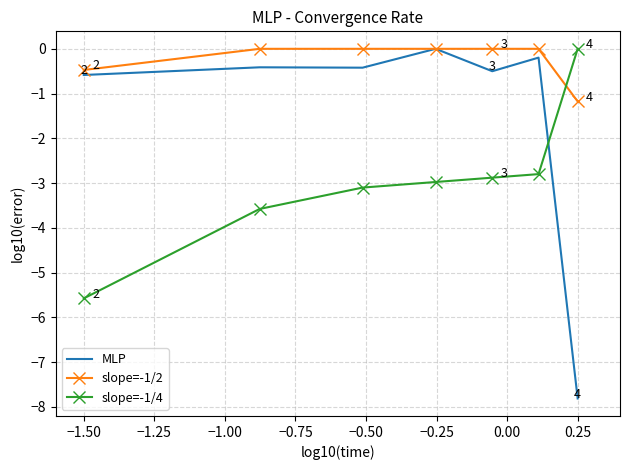

Which series has the widest spread of values?

MLP